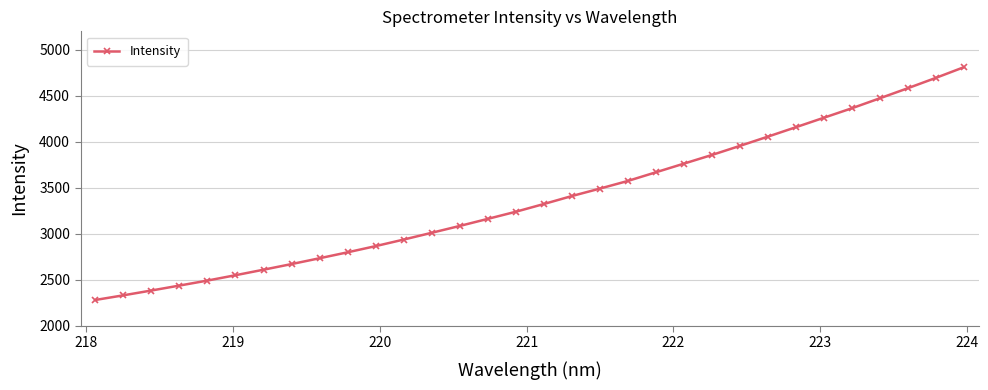

What is the difference between the second highest and minimum values?

2414.2